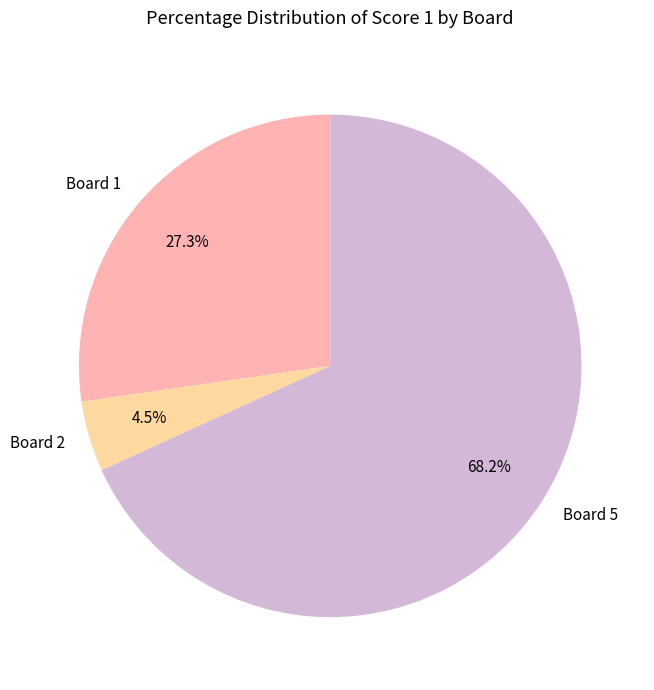

Rank the categories by value from highest to lowest.

Board 5, Board 1, Board 2